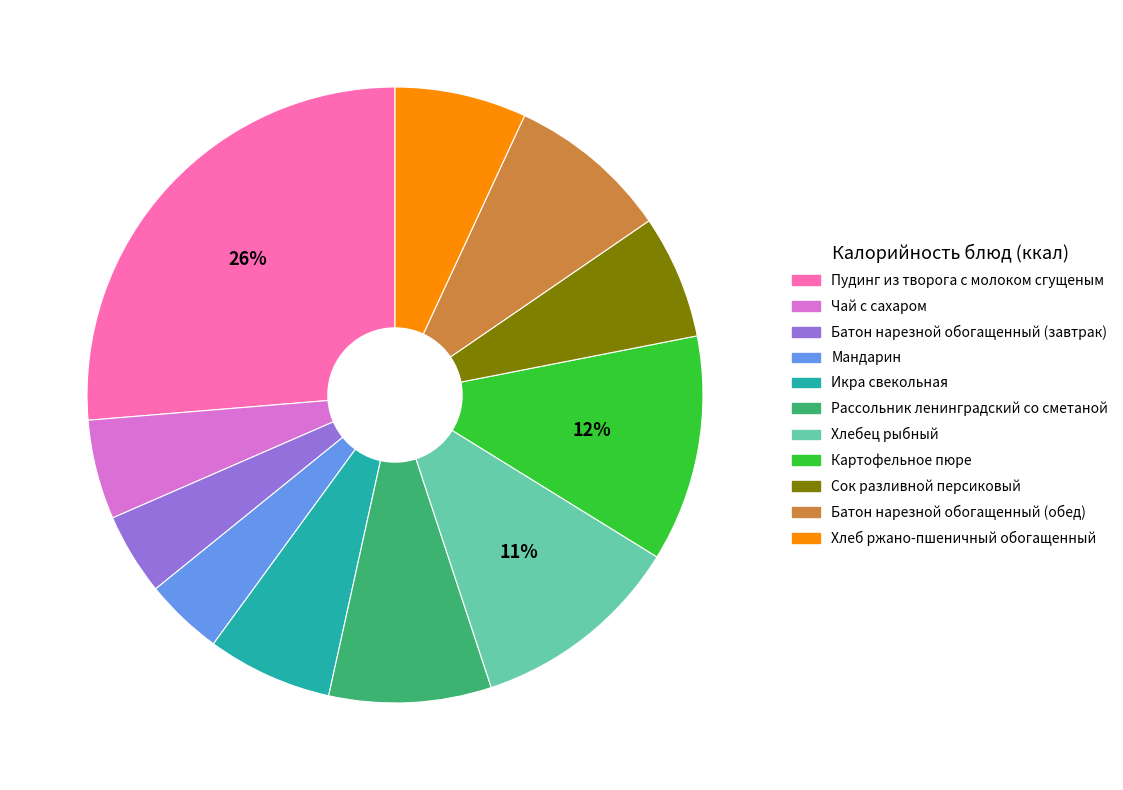

The Сок разливной персиковый slice represents 1% of the pie. True or false?

False